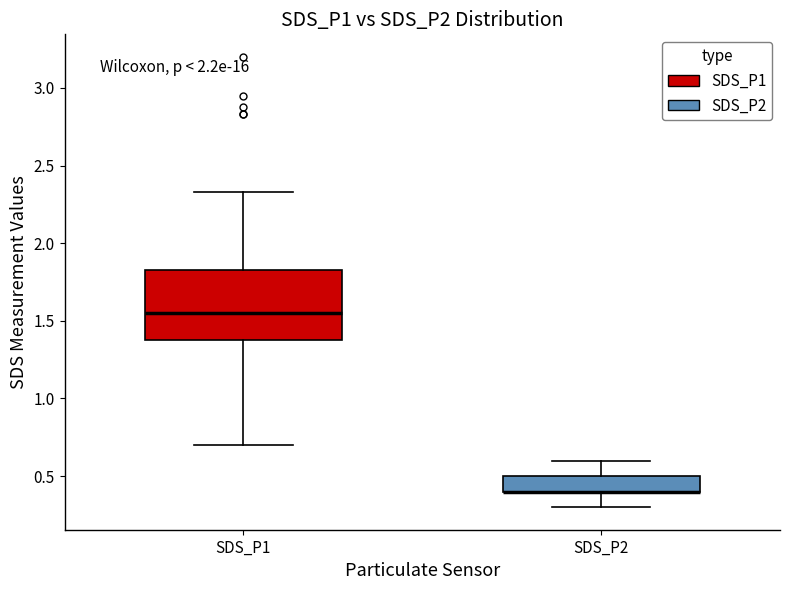

Reading left to right, read every box against the y-axis: the position of its median line, the range the box covers, and the ends of its whiskers. The values are not printed on the chart, so give them approximately, as read against the axis.

SDS_P1: median 1.55, box 1.40 to 1.85, whiskers 0.70 to 2.35
SDS_P2: median 0.40 (drawn on the box's lower edge), box 0.40 to 0.50, whiskers 0.30 to 0.60